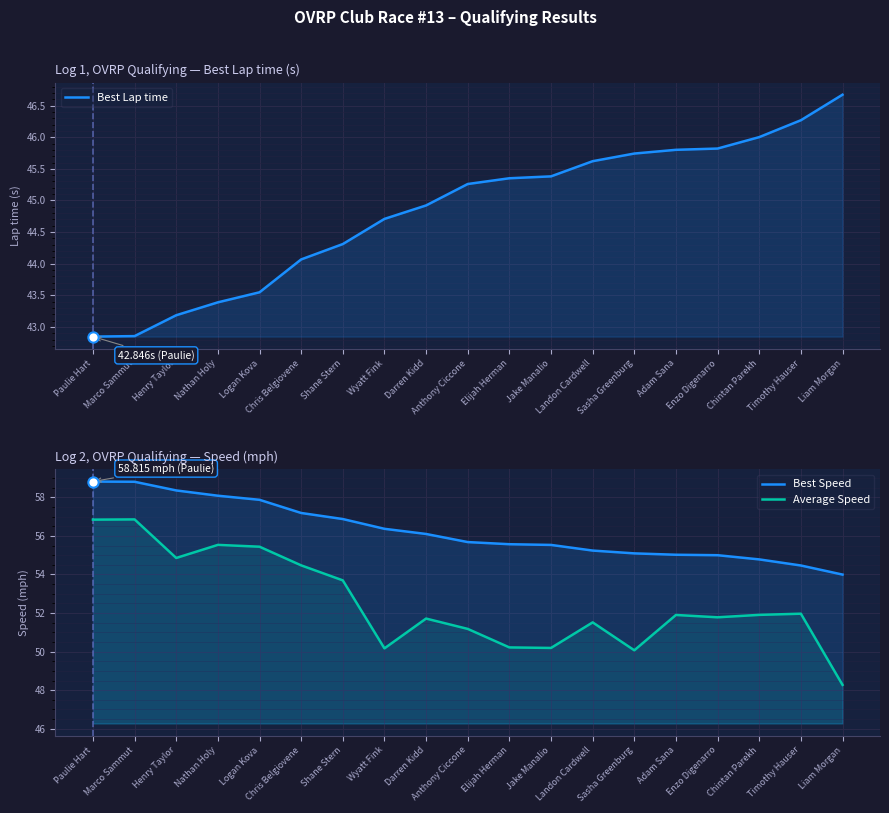

Which series contains the lowest Y value?

Best Lap time